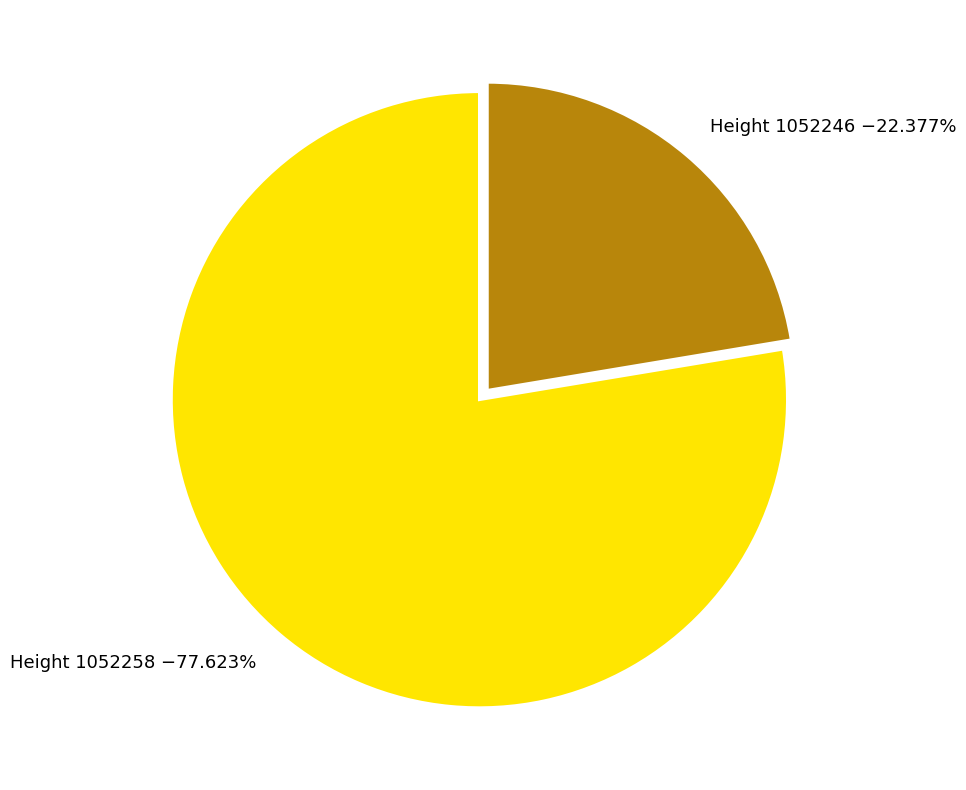

How many segments does this pie chart have?

2